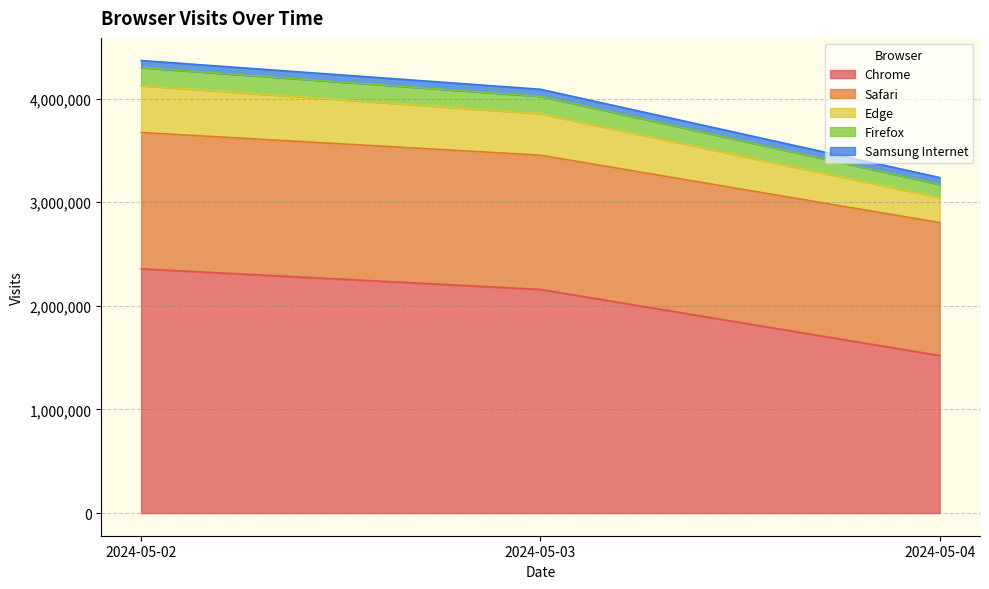

The value of Chrome at 2024-05-03 is 3501208. True or false?

False